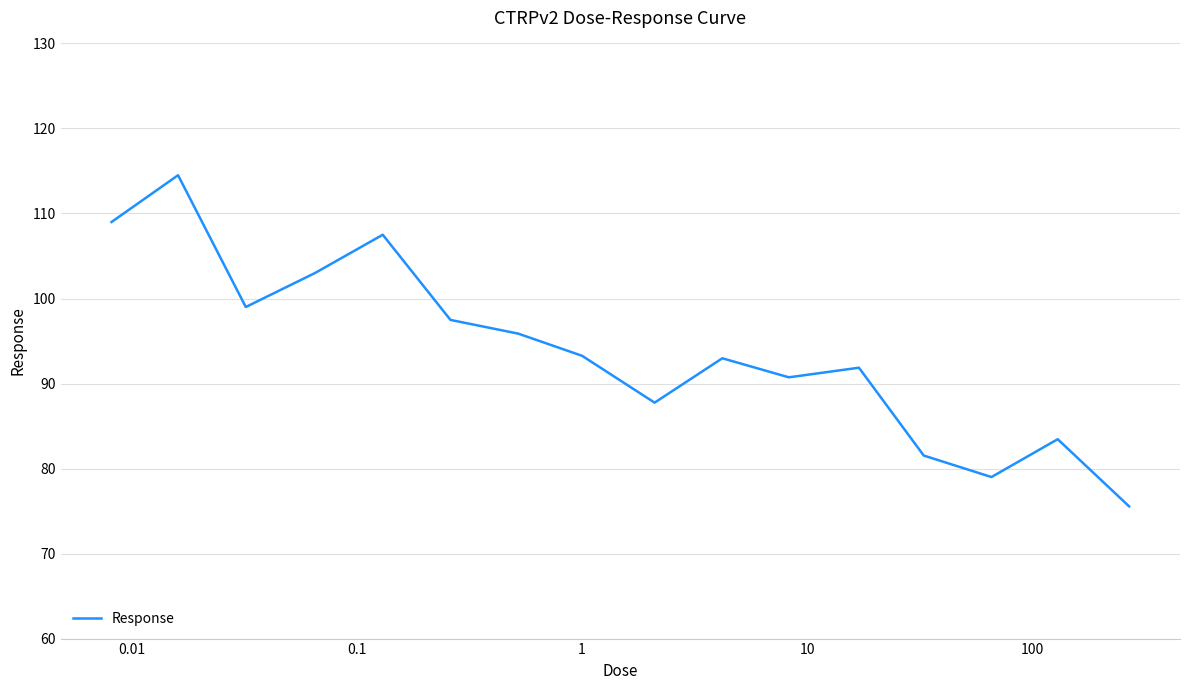

How many distinct data groups are displayed?

1